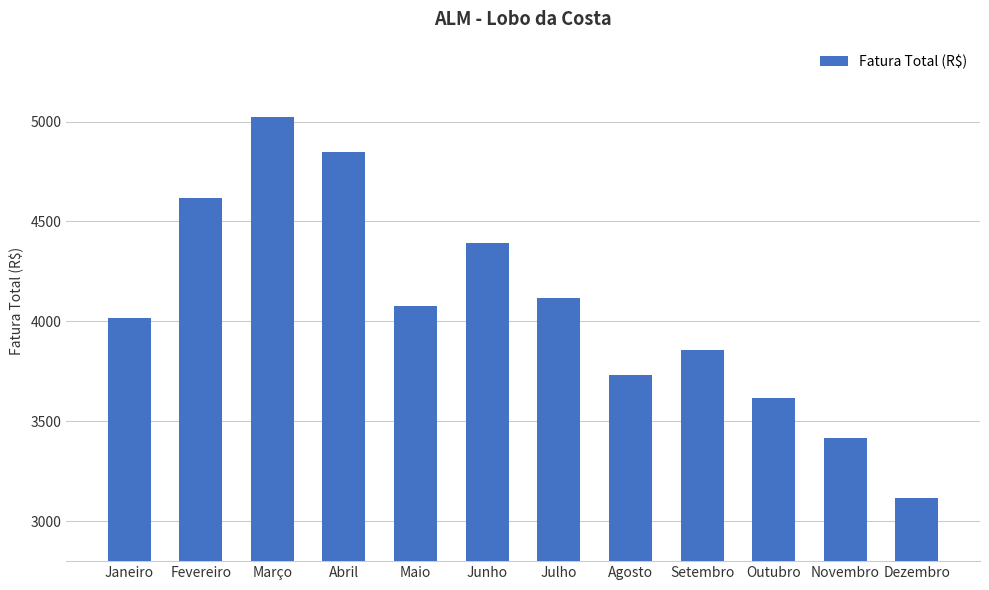

What is the difference between the second highest and second lowest values?

1429.3